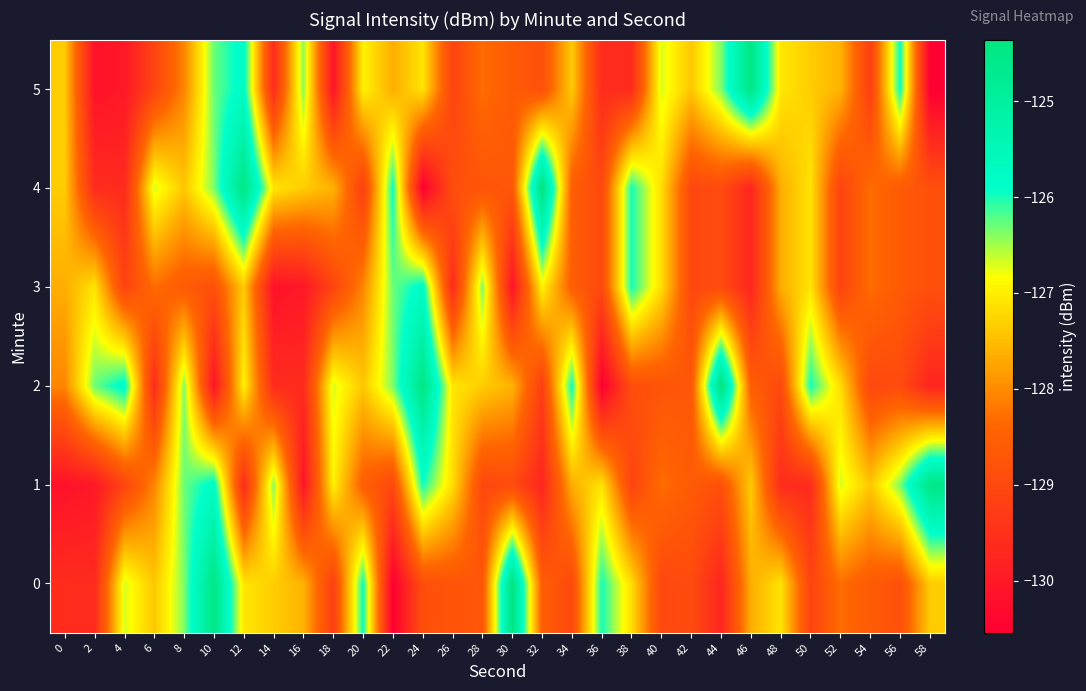

At which category is the sum across all series the highest?

12